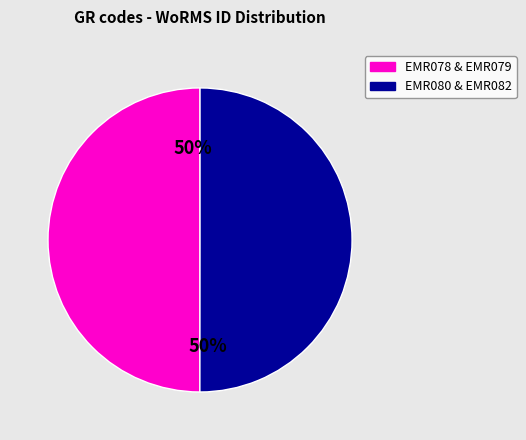

To the nearest percent, what is the average slice percentage?

50%